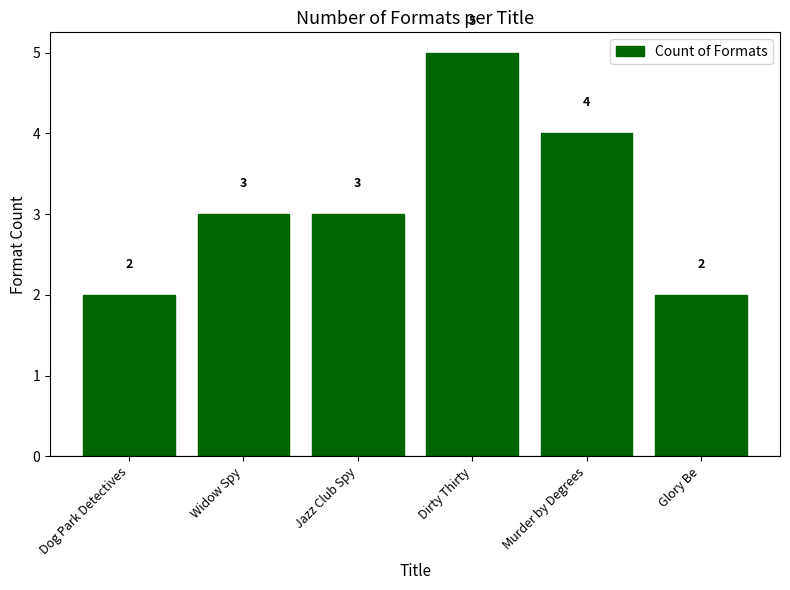

Is it true that the value at Murder by Degrees is 5?

False